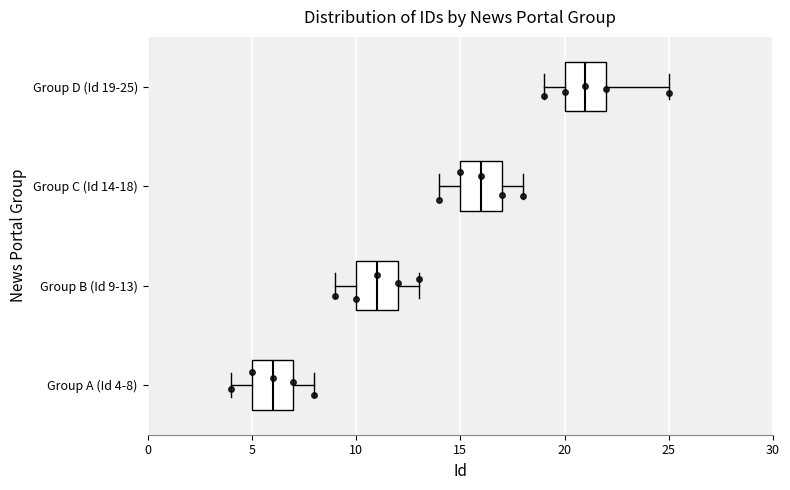

Which box has the furthest to the left median line?

Group A (Id 4-8)